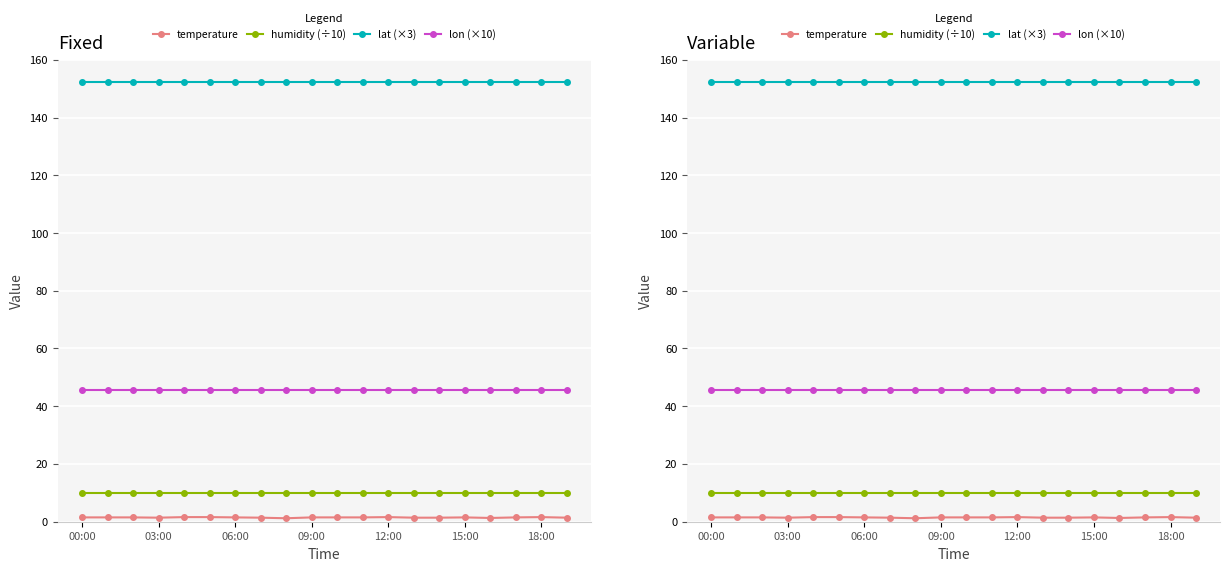

Is the value of humidity (÷10) at 18:00 greater than the value of lat (×3) at 00:00?

No